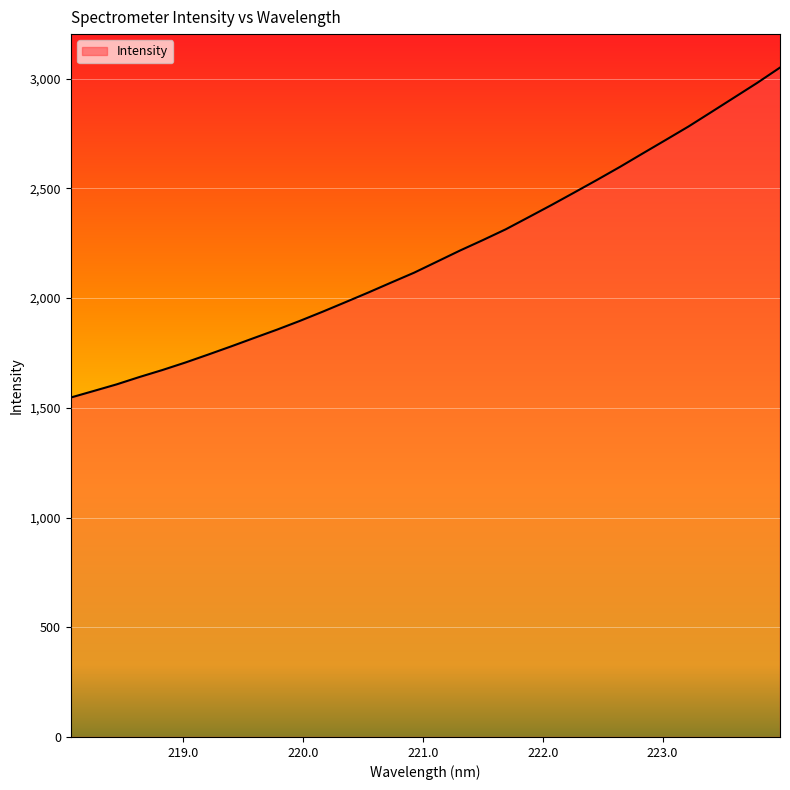

What is the difference between the maximum and minimum values?

1503.7